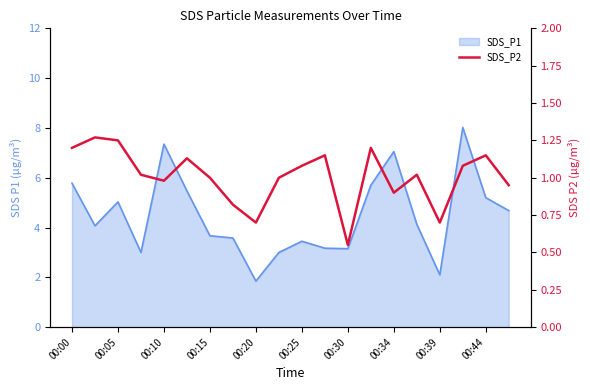

True or false: the data has more than 1 interior local peaks.

True